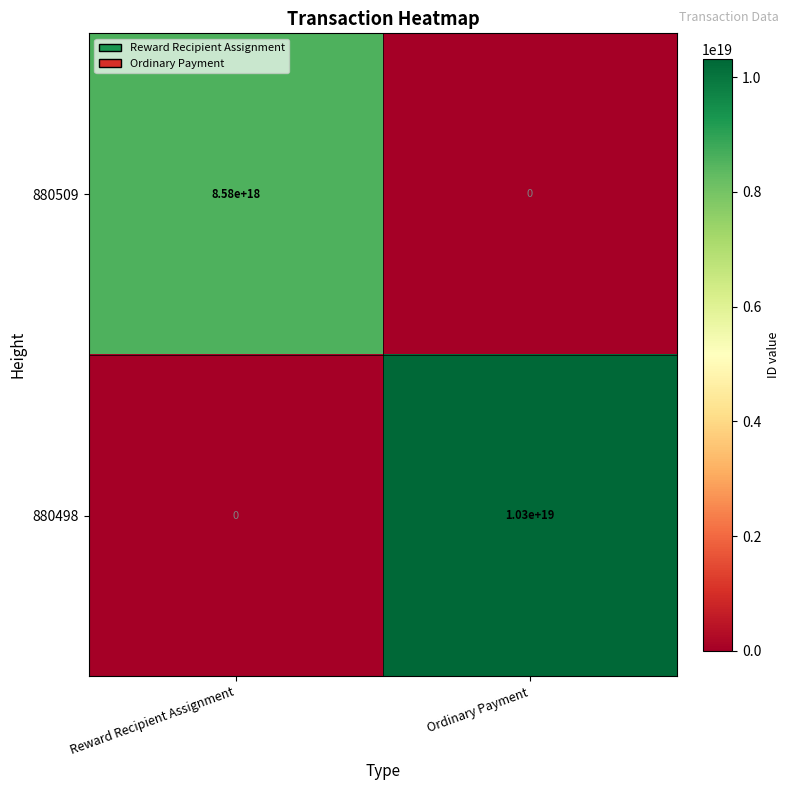

Where is 880509 nearest to the value 4290000000000000000?

Reward Recipient Assignment